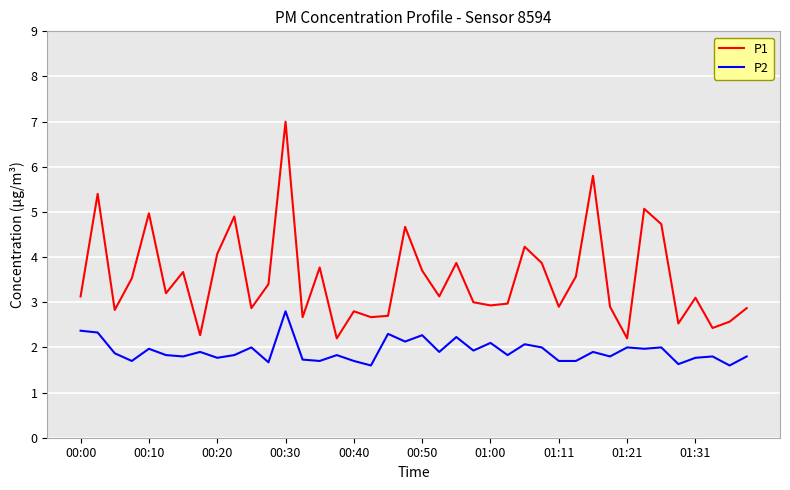

True or false: P1 and P2 intersect in this chart.

False